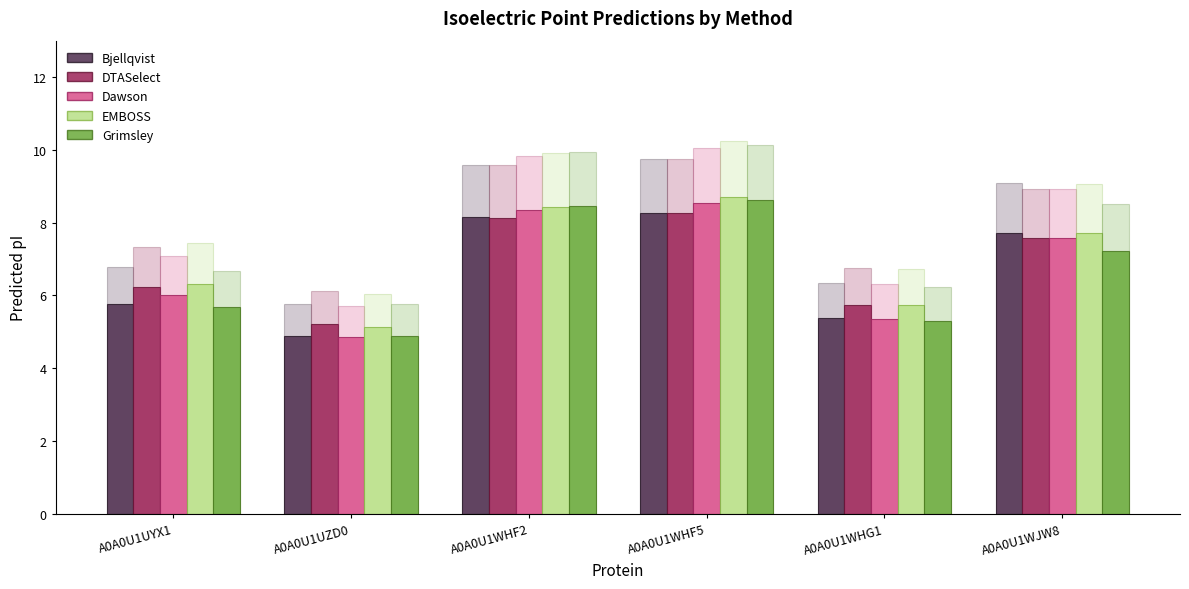

Where does the EMBOSS series first go above 7?

A0A0U1WHF2